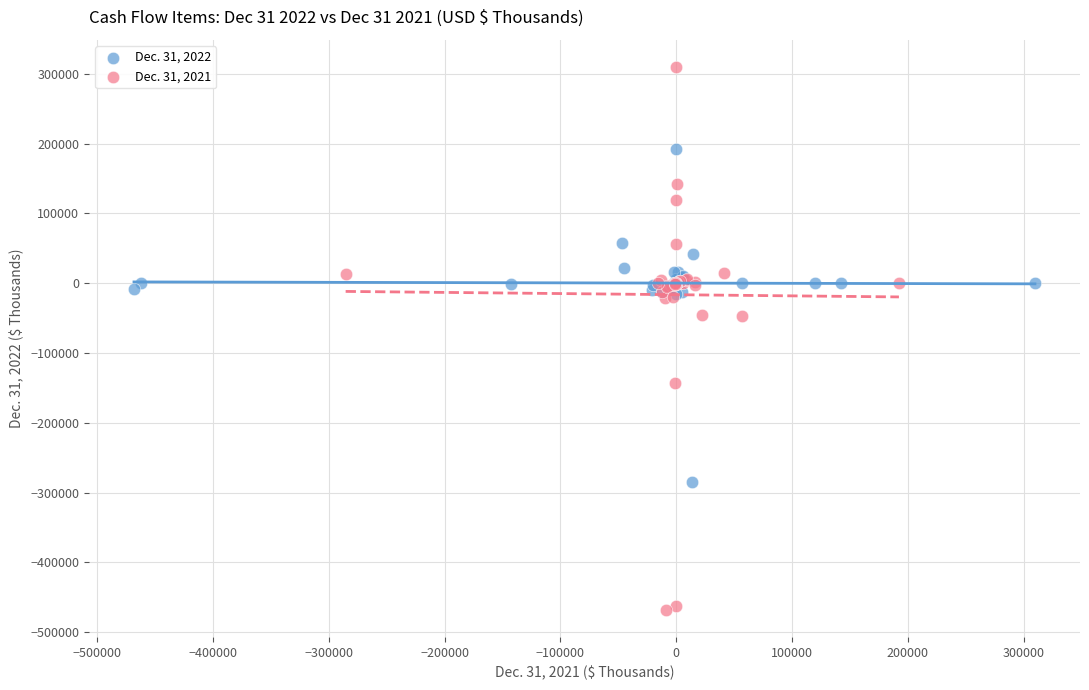

Which series has the widest spread of Y values?

Dec. 31, 2021